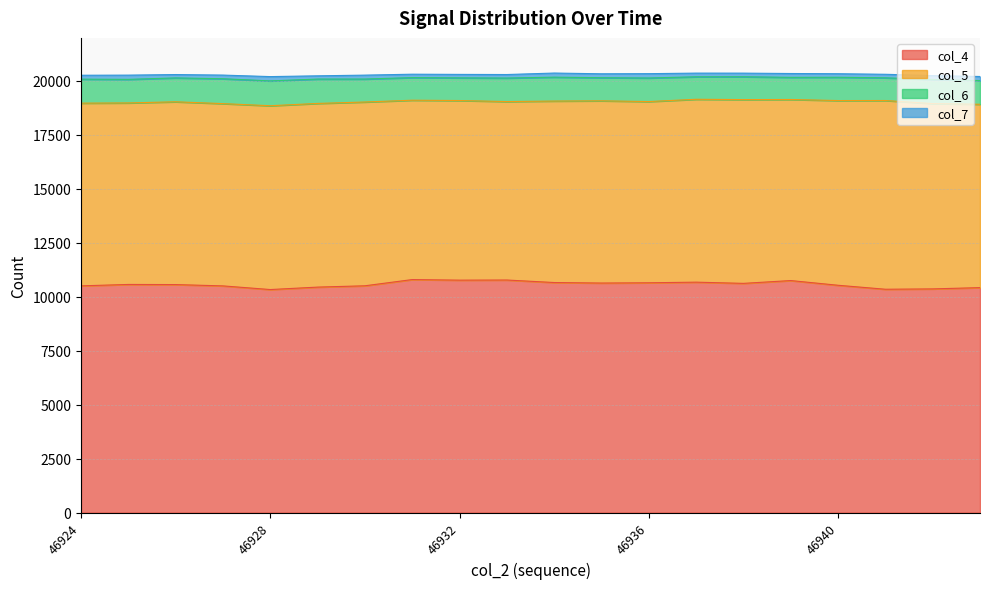

How many lines are shown in the chart?

4